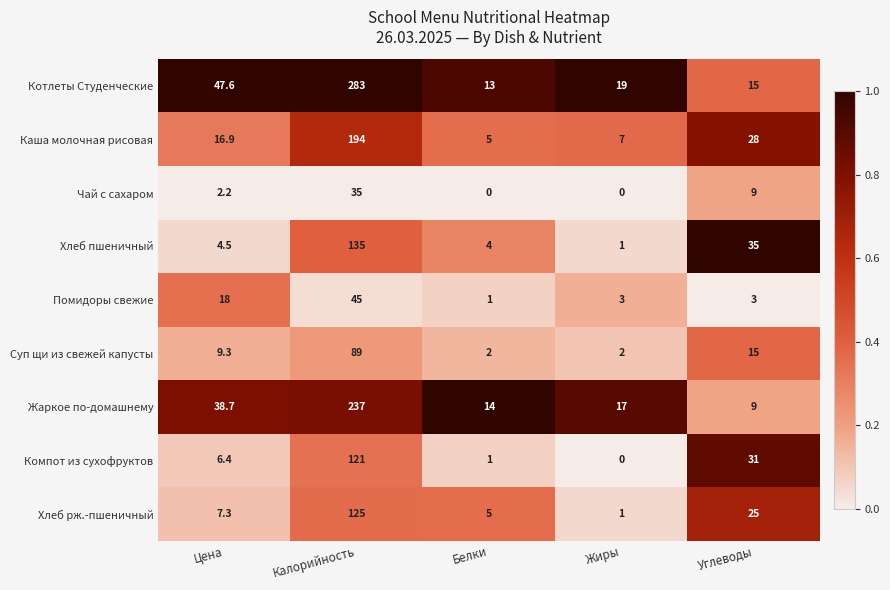

Which category has the highest value in the Хлеб пшеничный series?

Калорийность